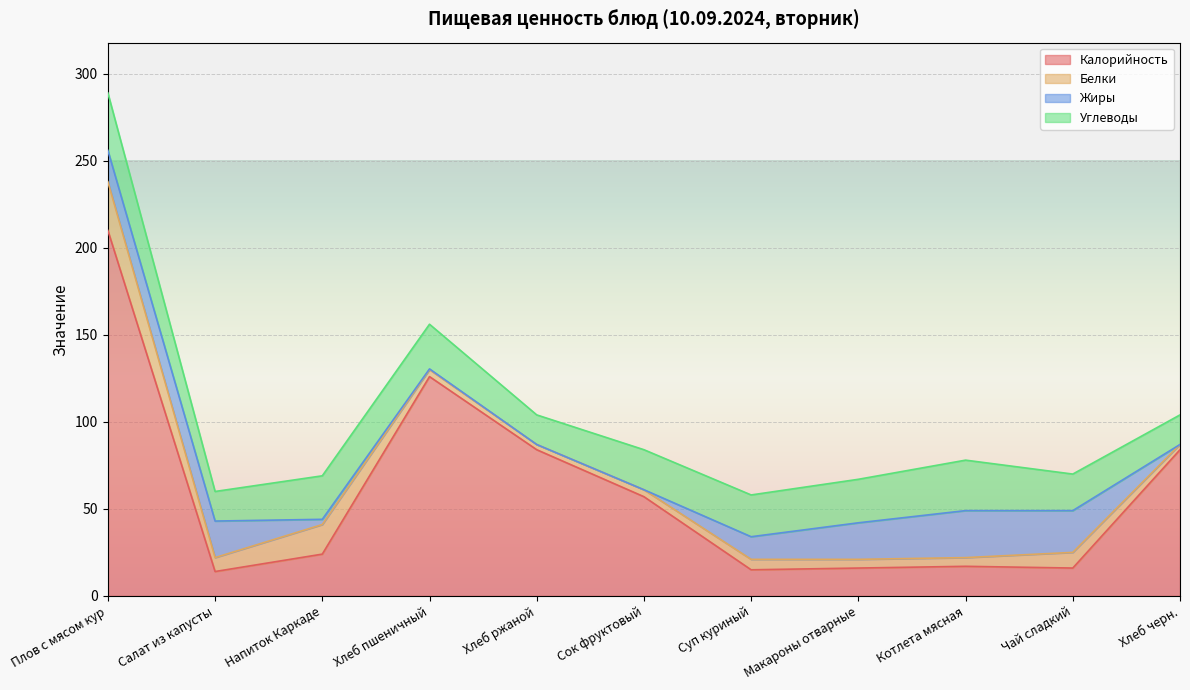

At which category is the sum across all series the highest?

Плов с мясом кур